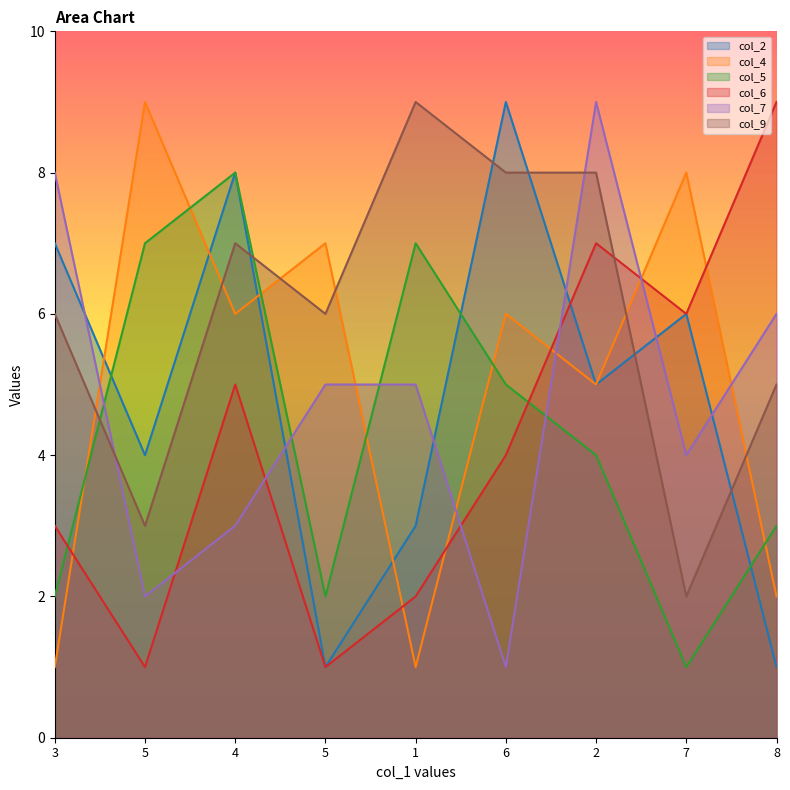

Which series has the largest range (max minus min)?

col_2